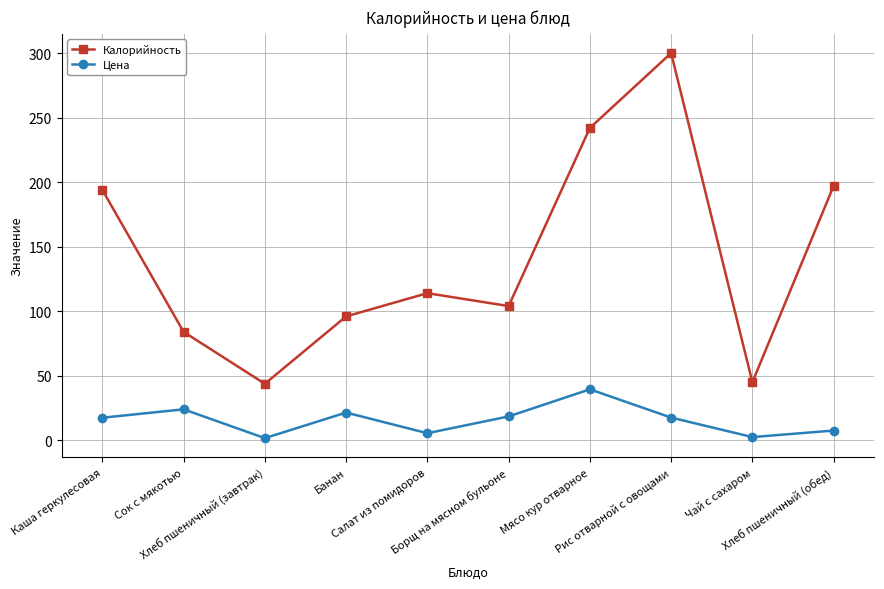

The Калорийность series shows 96.0 at Банан. True or false?

True